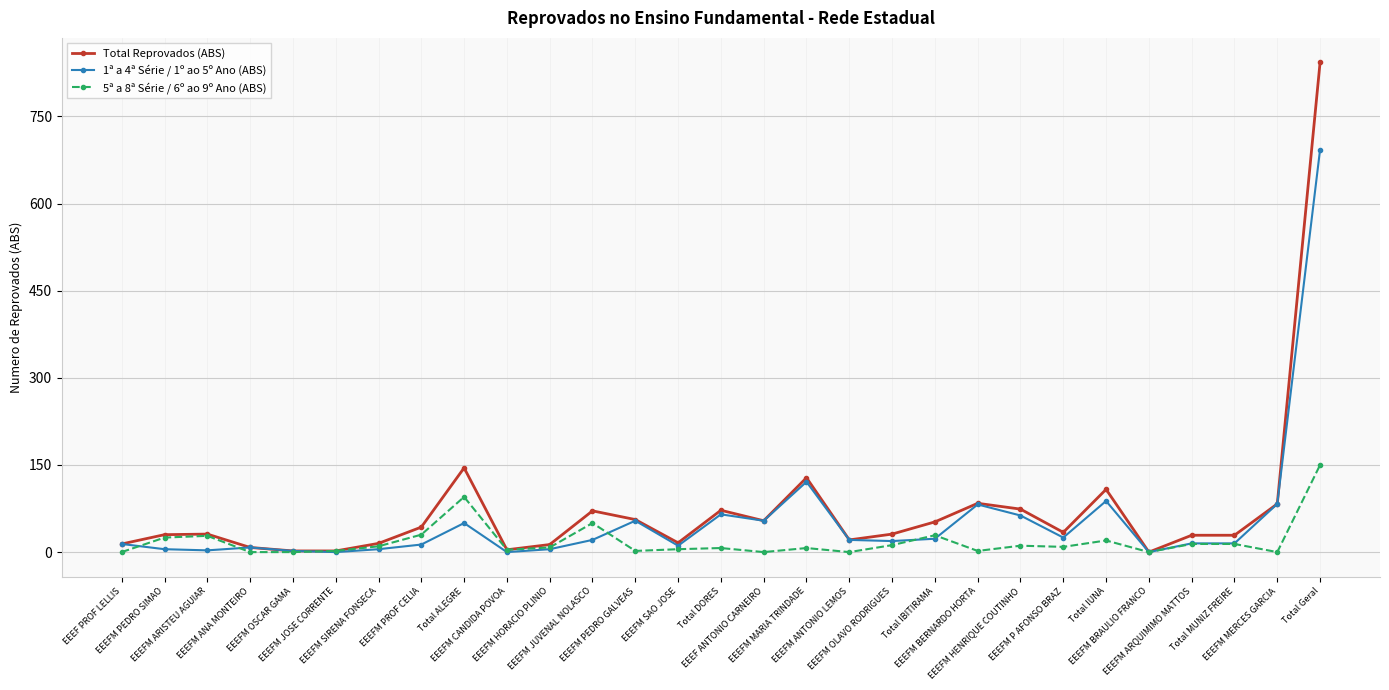

True or false: 1ª a 4ª Série / 1º ao 5º Ano (ABS) has more than 2 interior local peaks.

True